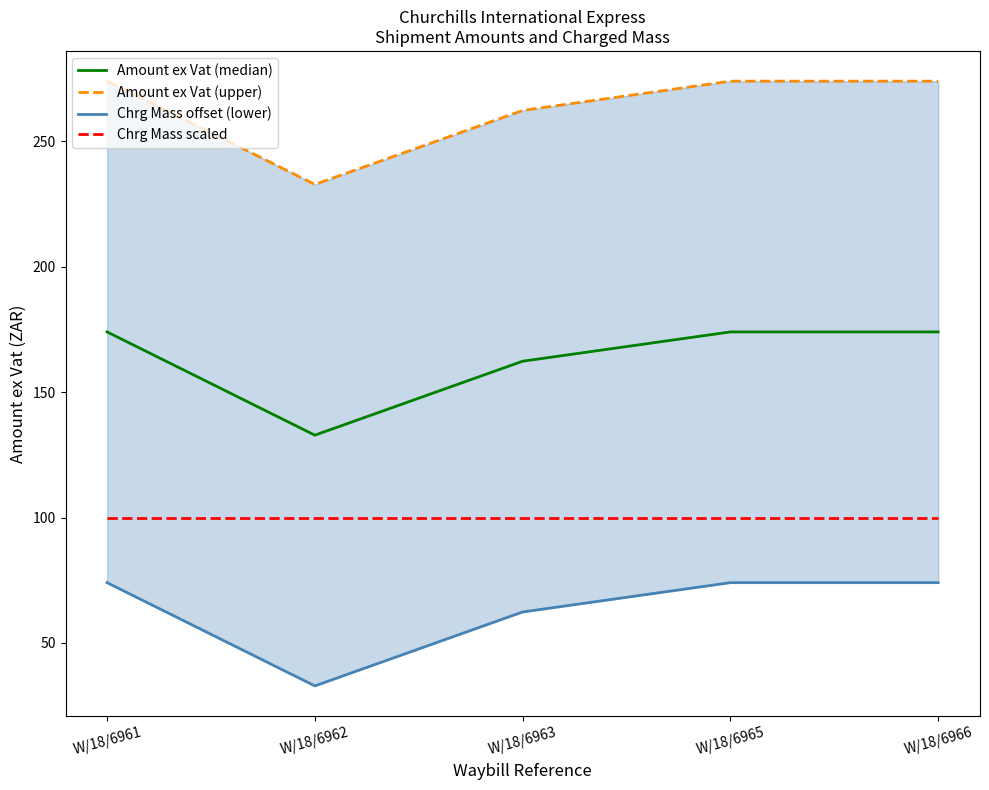

What is the sum of the Amount ex Vat (upper) values at W/18/6966 and W/18/6965?

548.1